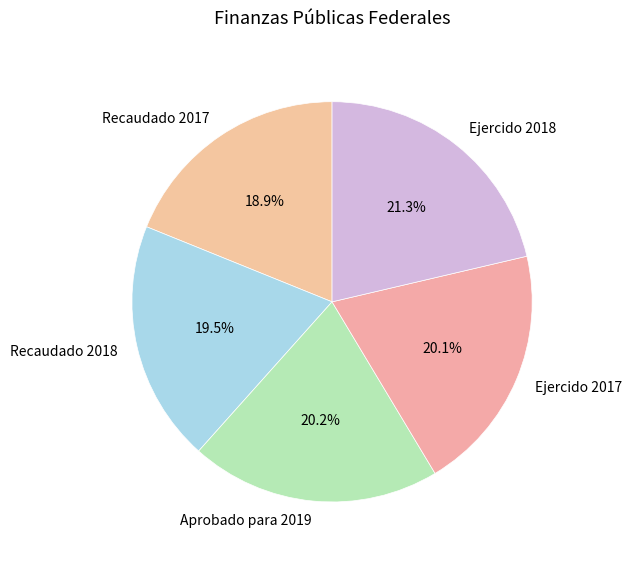

What percentage is the Aprobado para 2019 slice, to the nearest percent?

20%